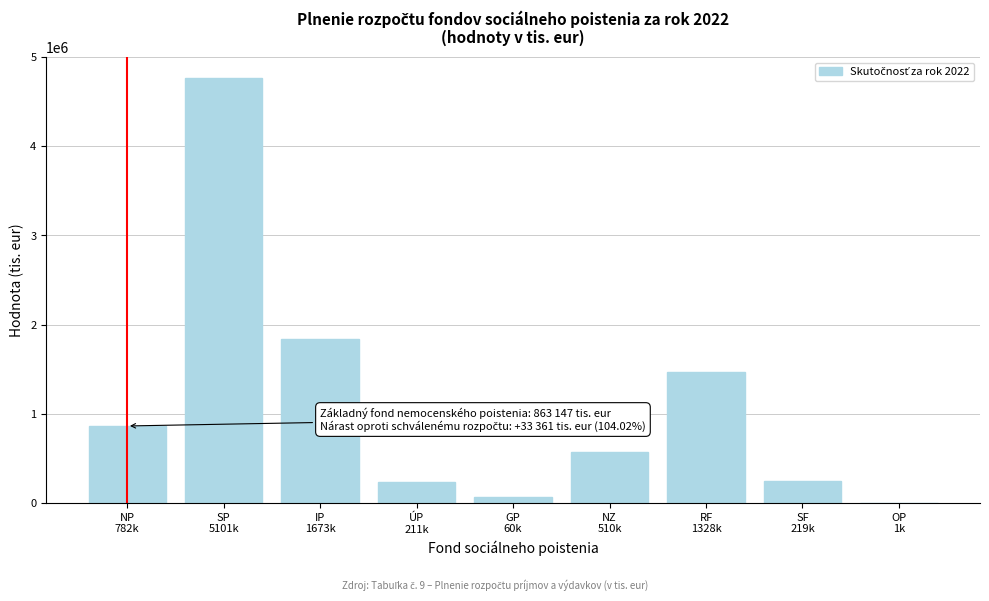

What is the sum of all values?

10052509